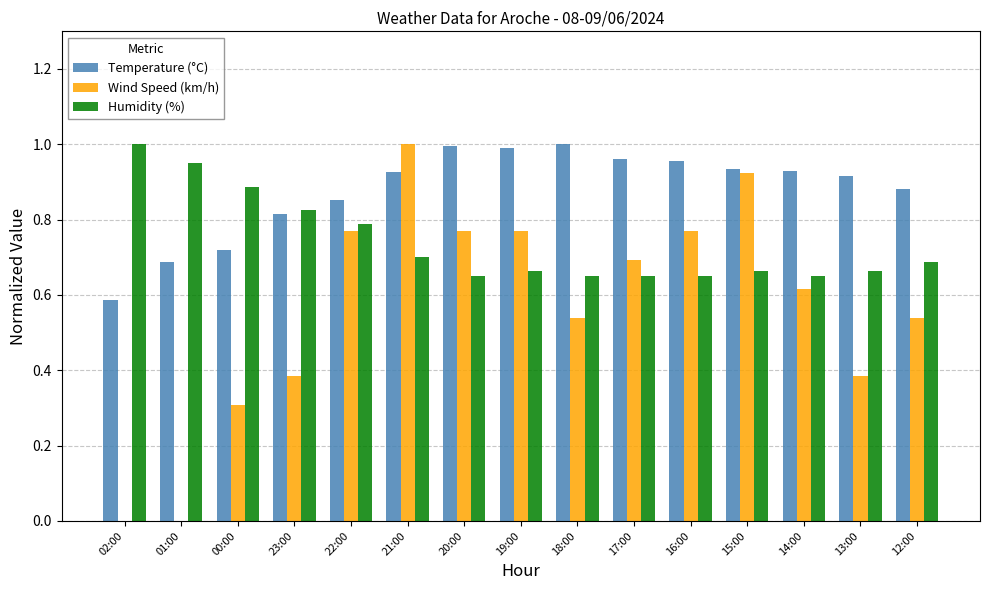

At which category is the sum across all series the highest?

21:00